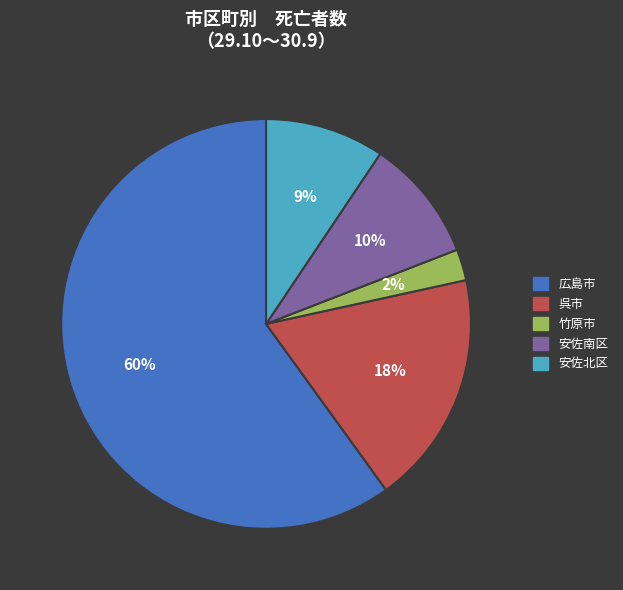

Count the number of slices in the pie.

5